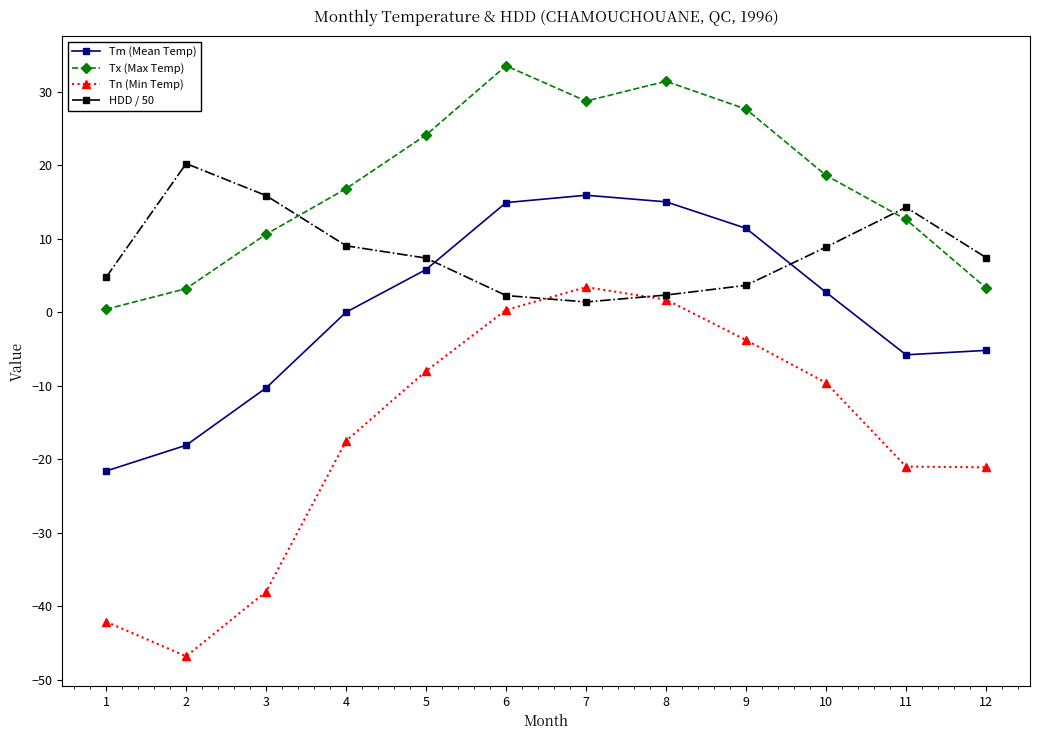

Rank the series by their maximum value, from highest to lowest.

Tx (Max Temp), HDD / 50, Tm (Mean Temp), Tn (Min Temp)